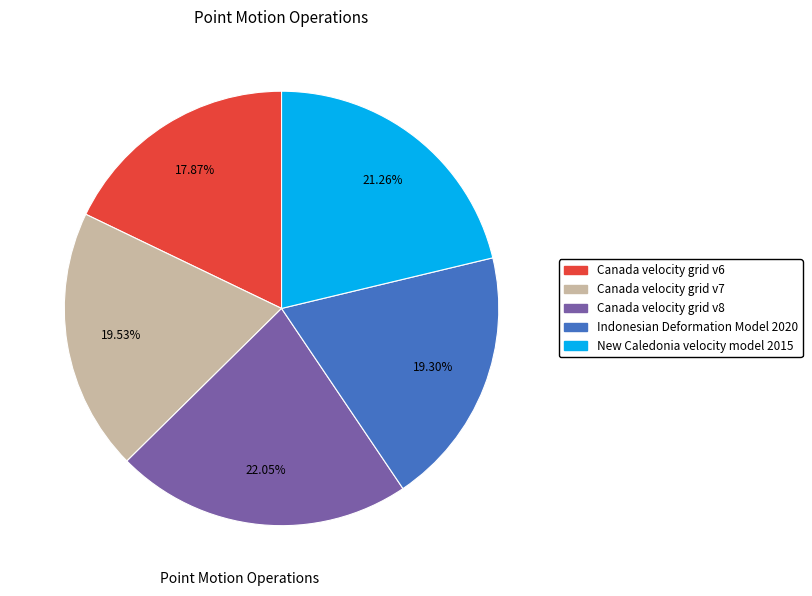

Between Indonesian Deformation Model 2020 and New Caledonia velocity model 2015, which is larger?

New Caledonia velocity model 2015